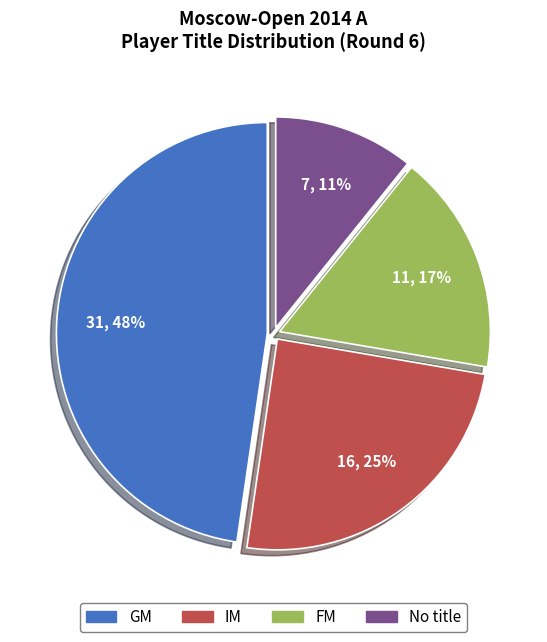

Is there a majority slice in this chart?

No